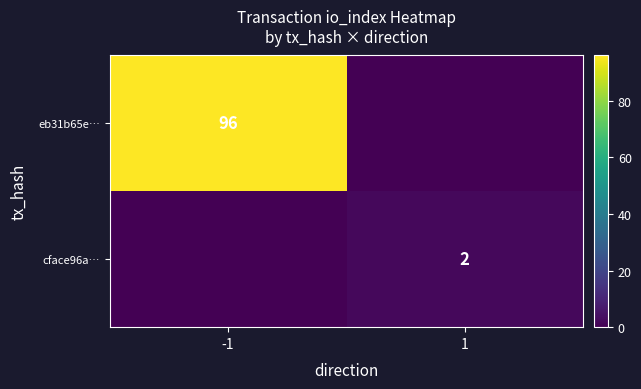

True or false: eb31b65e… has a value of 154 at -1.

False